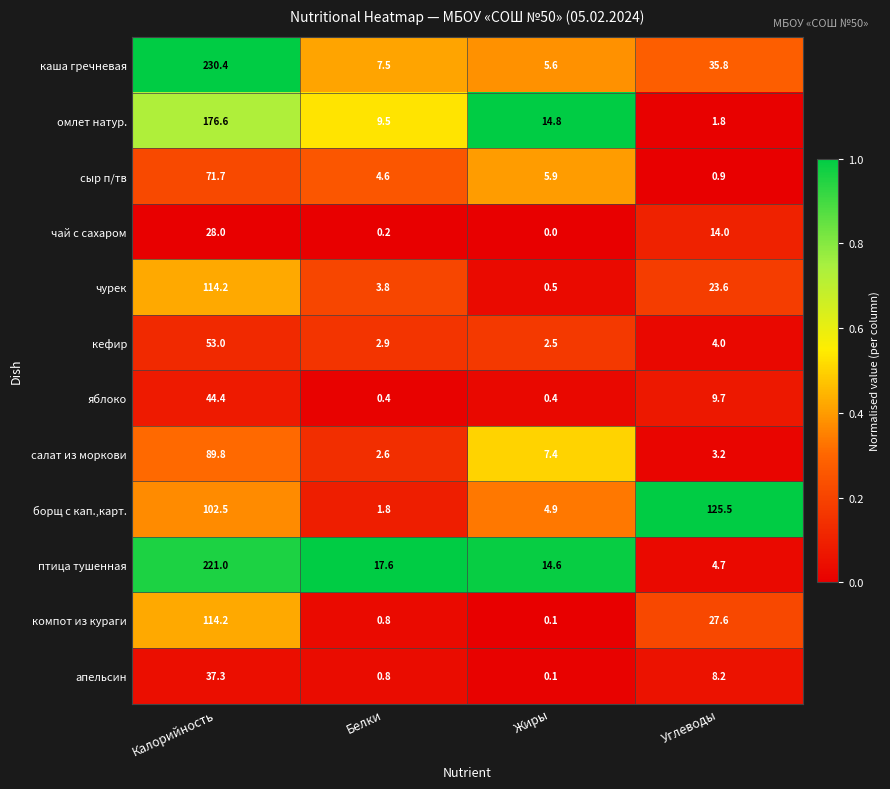

What is the total value across all series at Углеводы?

259.0